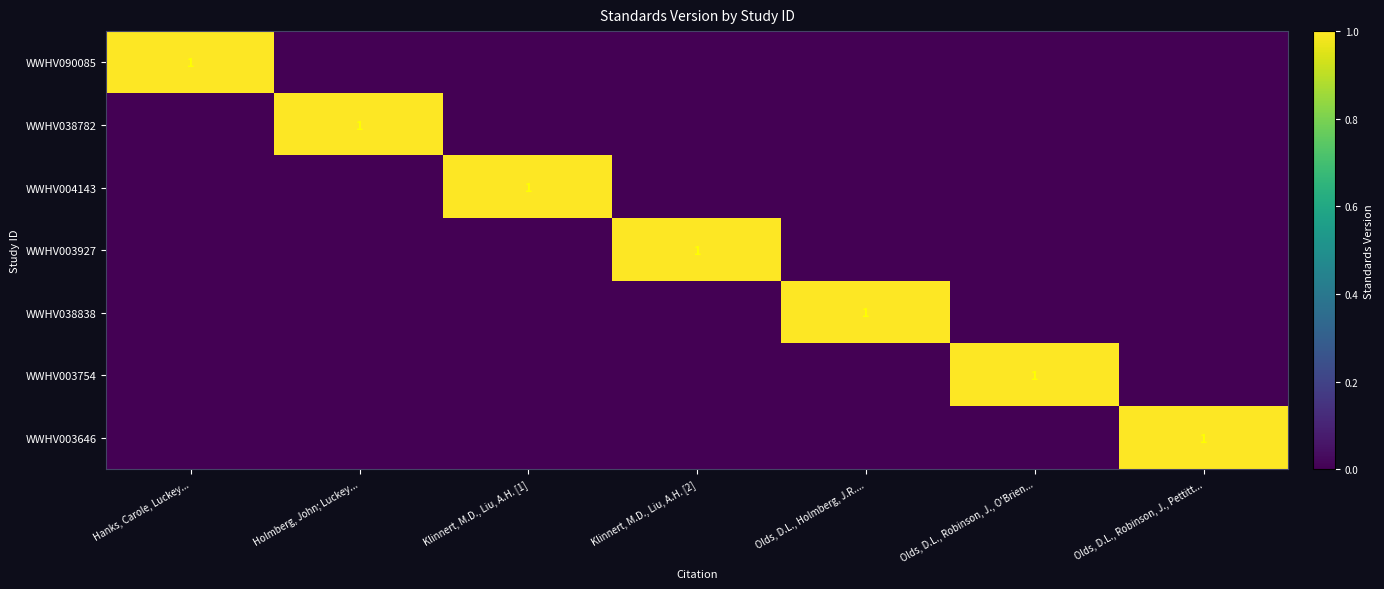

The value of WWHV038838 at Olds, D.L., Holmberg, J.R.... is 1. True or false?

True